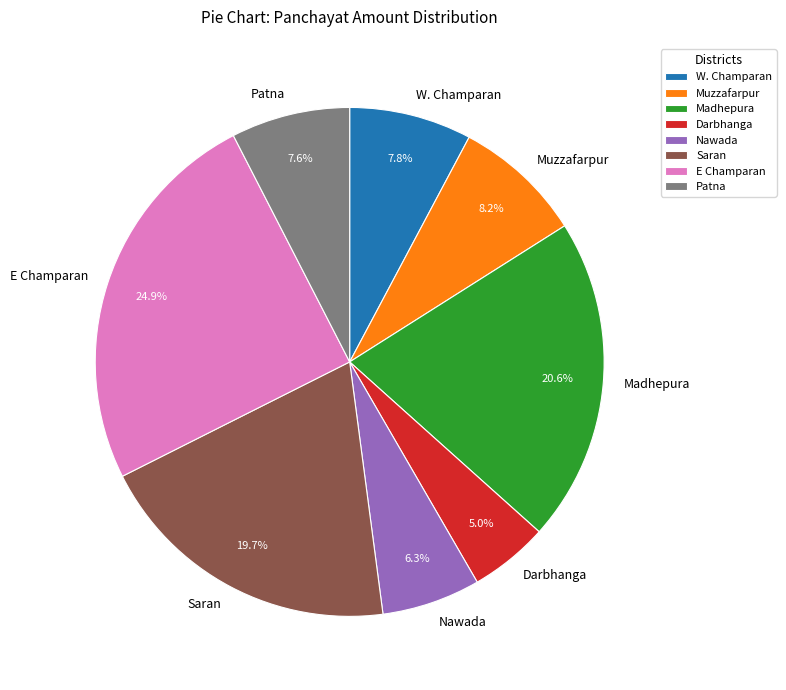

What is the smallest slice in the pie chart?

Darbhanga